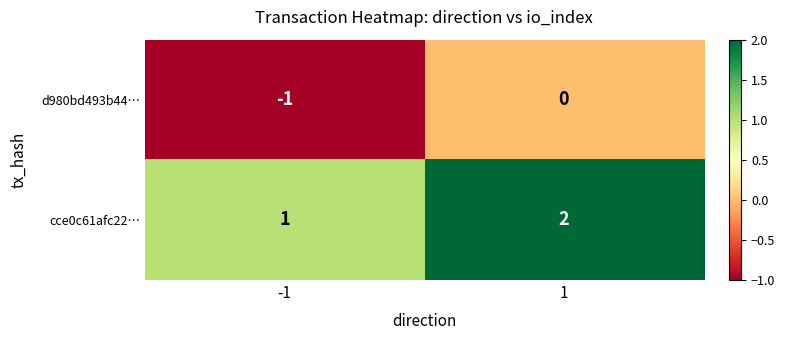

Reading left to right, extract all data points from this chart.

d980bd493b44…: -1=-1	1=0
cce0c61afc22…: -1=1	1=2